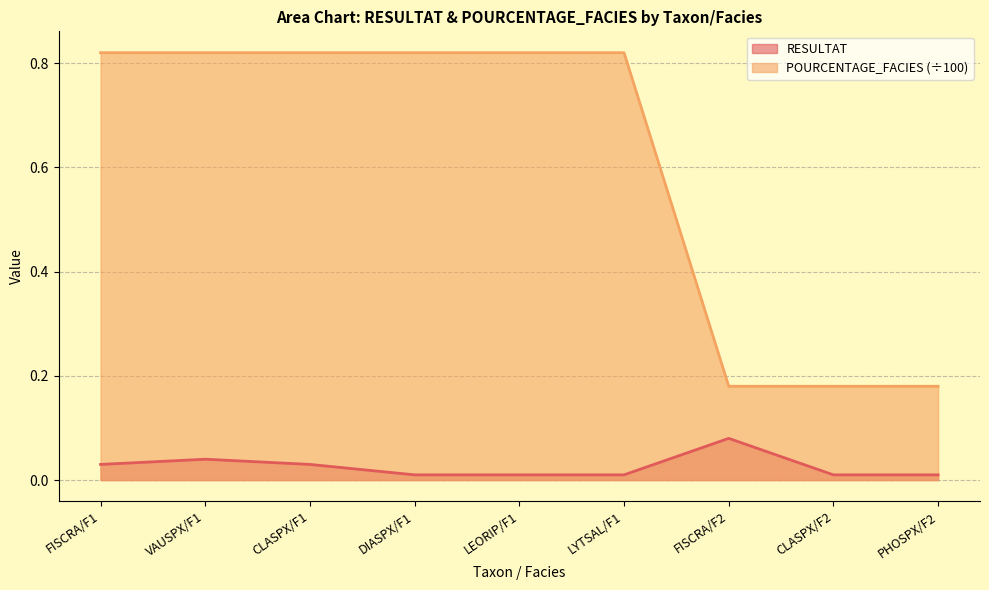

Which series has the largest total across all categories?

POURCENTAGE_FACIES (÷100)